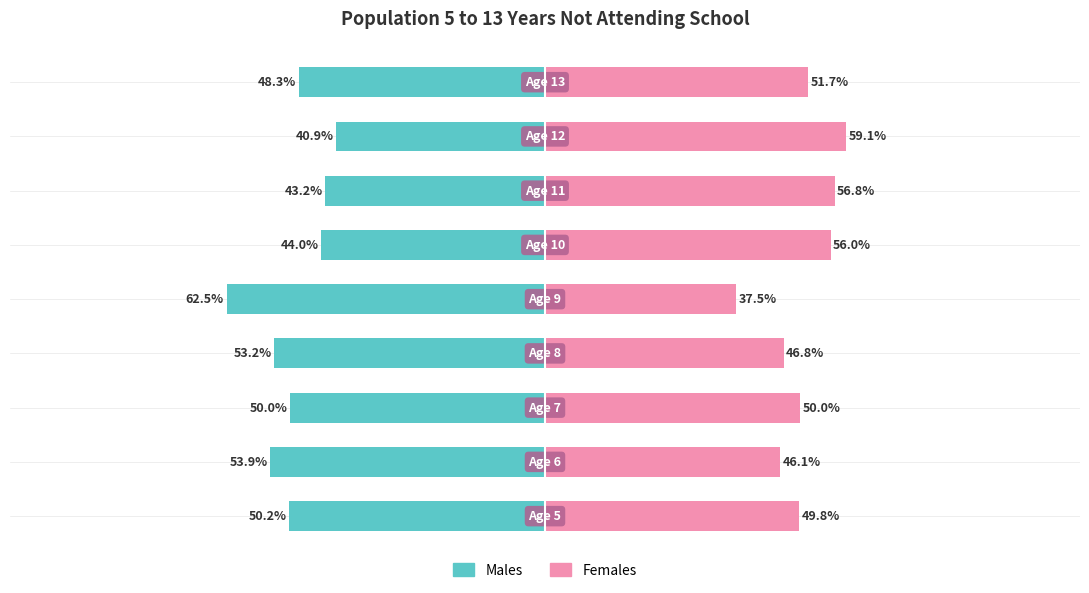

Reading left to right, what are all the values shown in this chart?

Males: -50.2	-53.9	-50.0	-53.2	-62.5	-44.0	-43.2	-40.9	-48.3
Females: 49.8	46.1	50.0	46.8	37.5	56.0	56.8	59.1	51.7